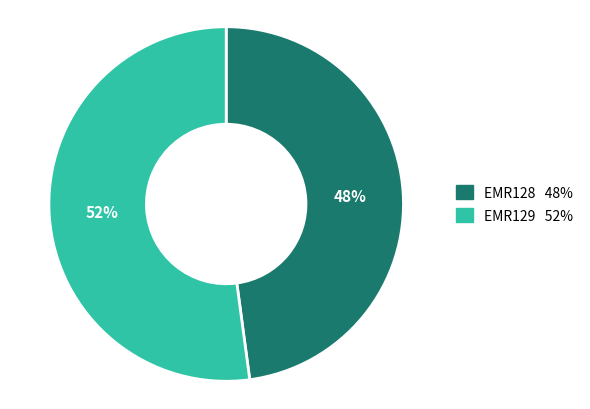

What is the ratio of the value at EMR128 to the value at EMR129?

0.9